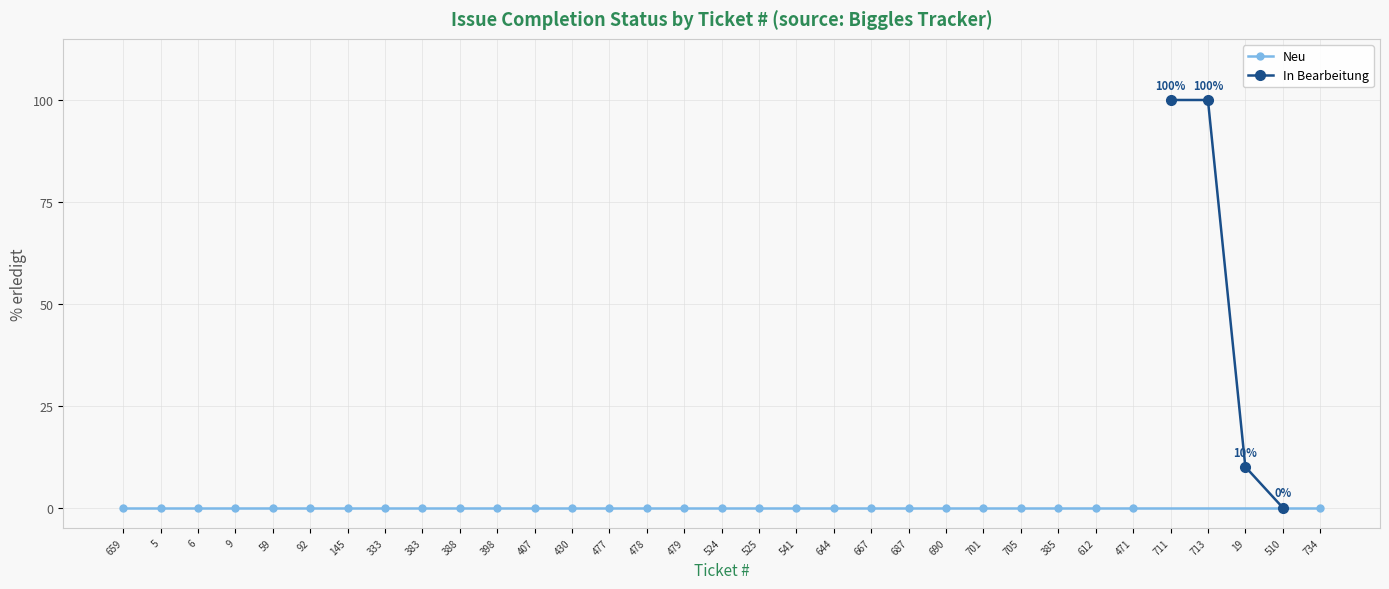

Which has a higher value, 705 or 690?

705